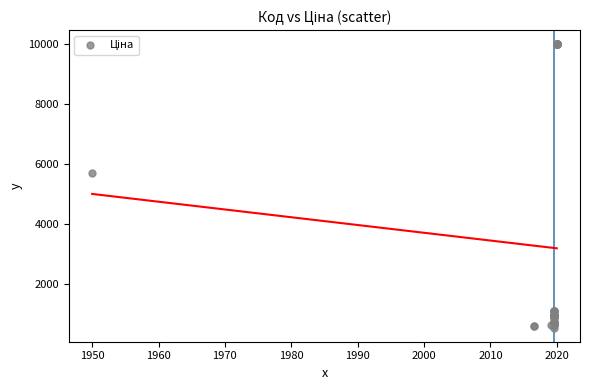

What Y value in the scatter plot is closest to 5253?

5673.8